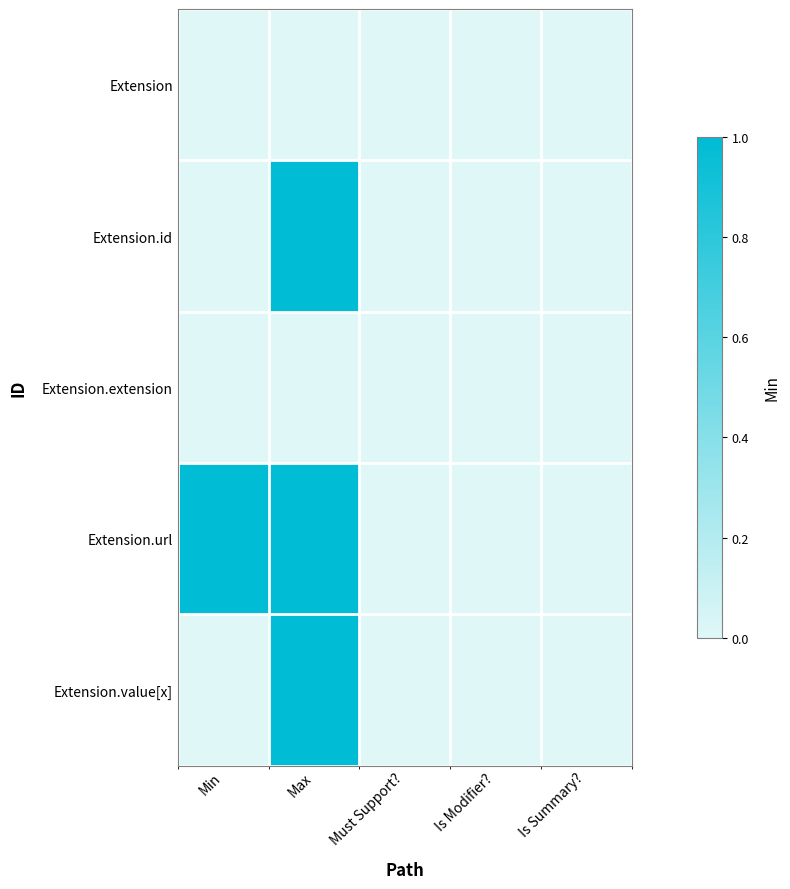

At which category is the sum across all series the highest?

Max